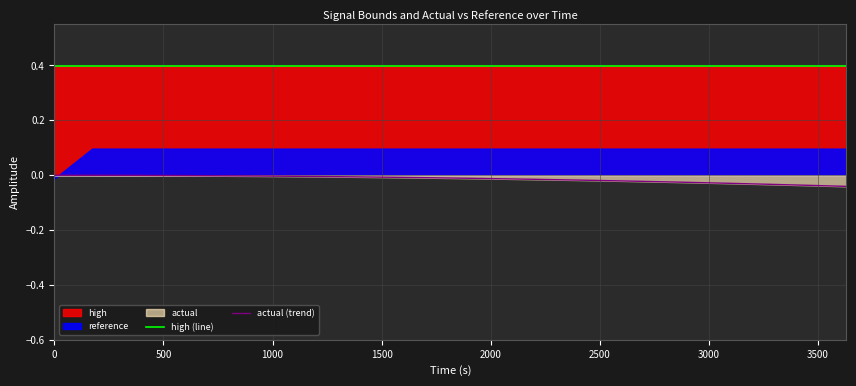

What is the highest value of the high (line) series?

0.4